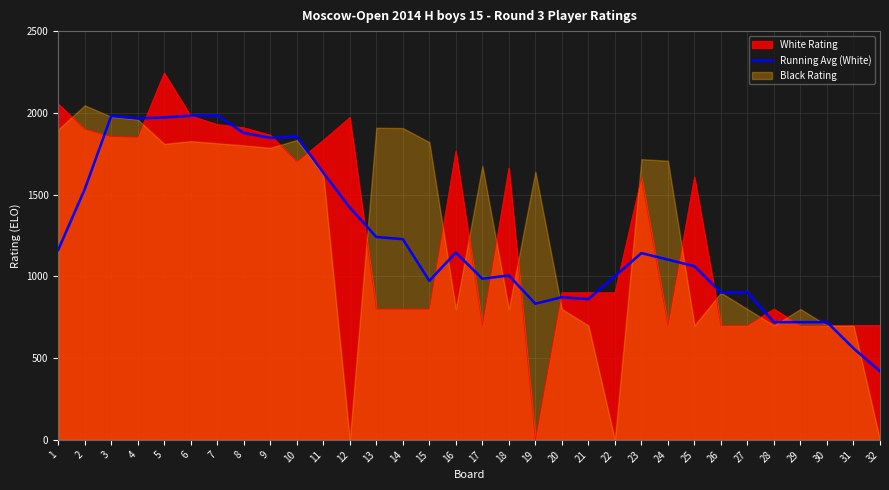

Between 30 and 8, which is larger?

8